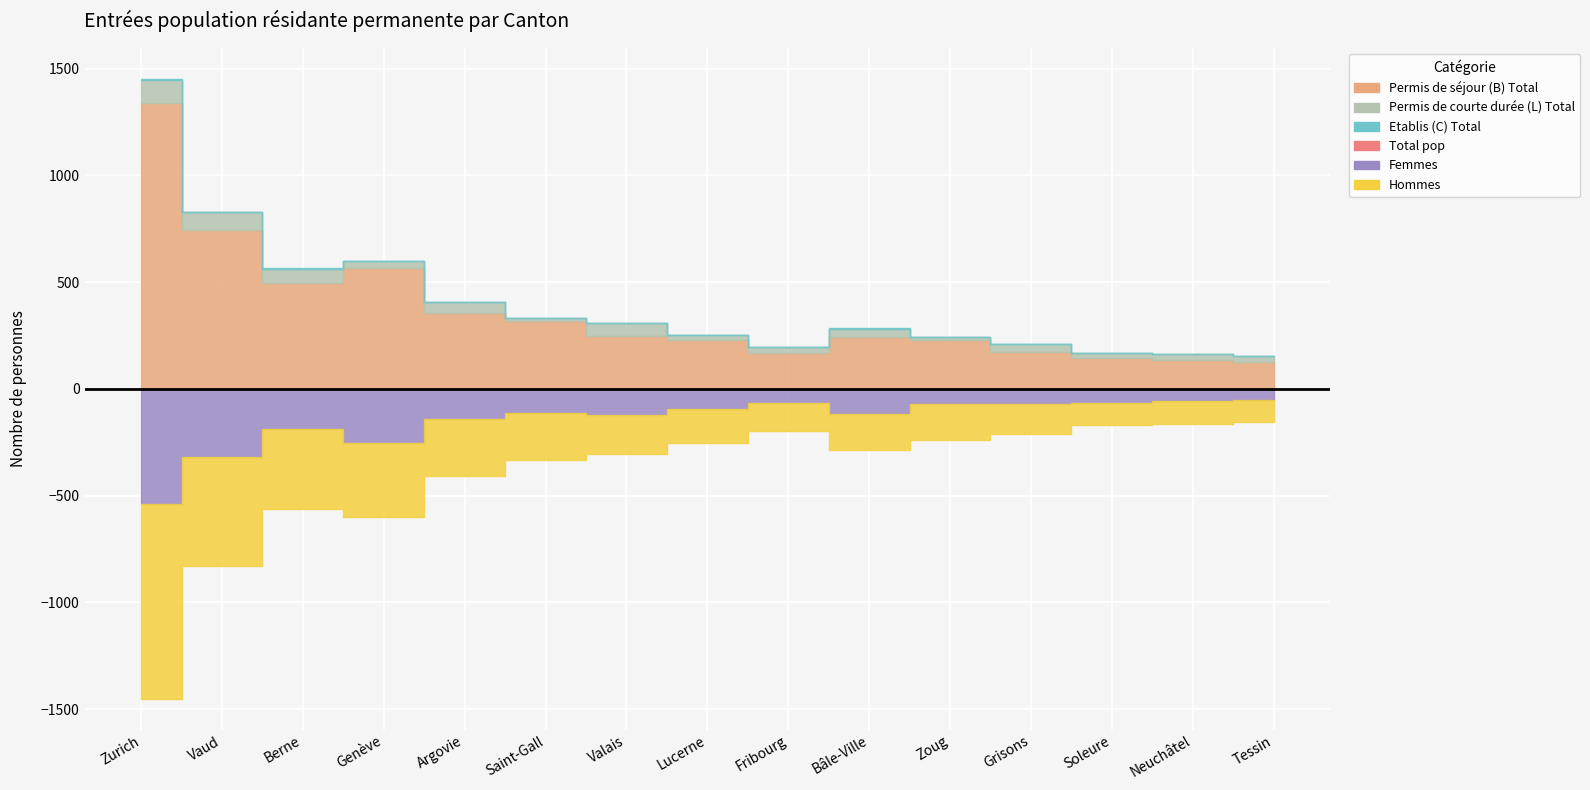

True or false: Etablis (C) Total and Hommes cross at least once.

False